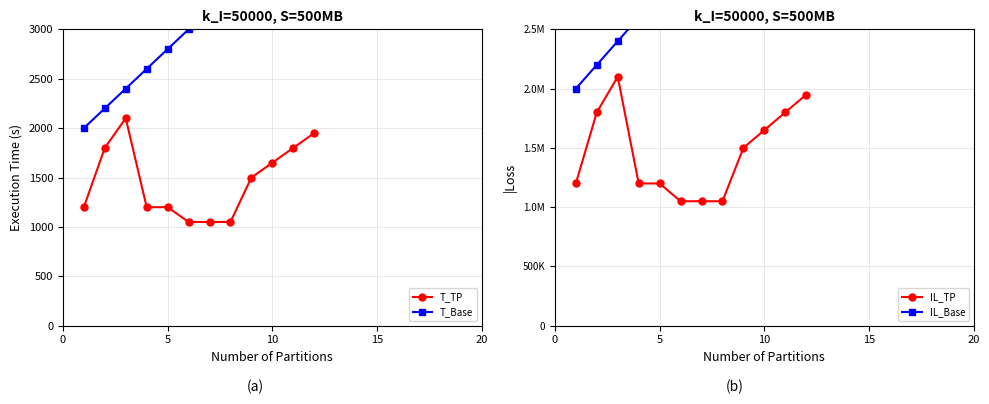

Reading left to right, list all the values displayed in this chart.

T_TP: 1200.0	1800.0	2100.0	1200.0	1200.0	1050.0	1050.0	1050.0	1500.0	1650.0	1800.0	1950.0
T_Base: 2000.0	2200.0	2400.0	2600.0	2800.0	3000.0	3200.0	3400.0	3600.0	3800.0	4000.0	4200.0
IL_TP: 1200000.0	1800000.0	2100000.0	1200000.0	1200000.0	1050000.0	1050000.0	1050000.0	1500000.0	1650000.0	1800000.0	1950000.0
IL_Base: 2000000.0	2200000.0	2400000.0	2600000.0	2800000.0	3000000.0	3200000.0	3400000.0	3600000.0	3800000.0	4000000.0	4200000.0